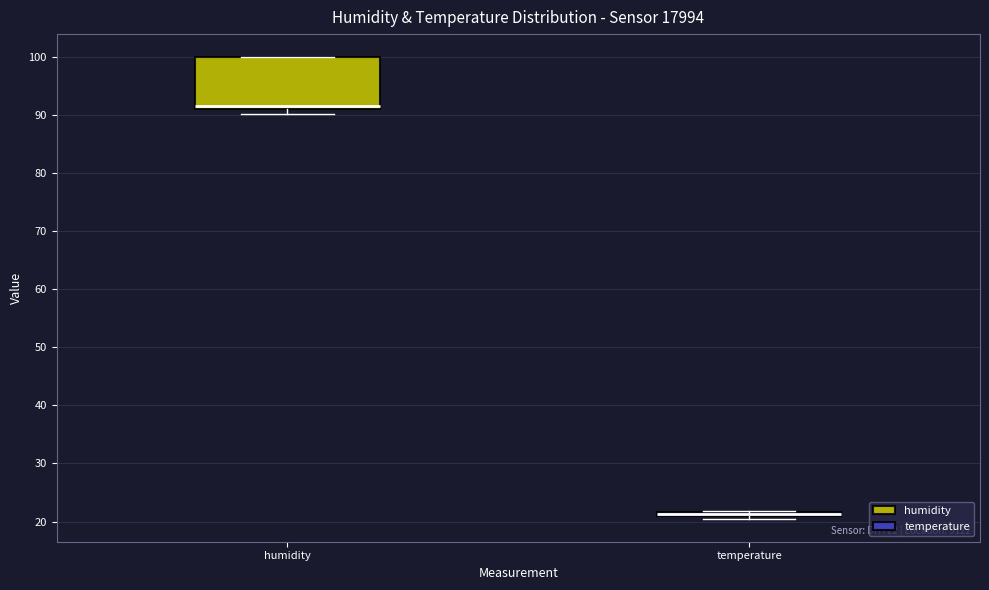

Where is the lower edge of the box for humidity on the y-axis? The values are not printed on the chart, so give them approximately, as read against the axis.

91